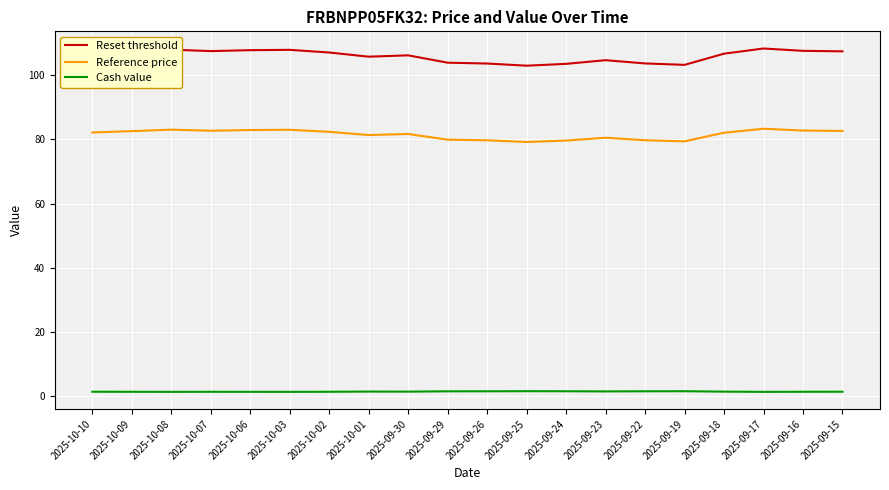

What are all the series names shown in the legend?

Reset threshold, Reference price, Cash value